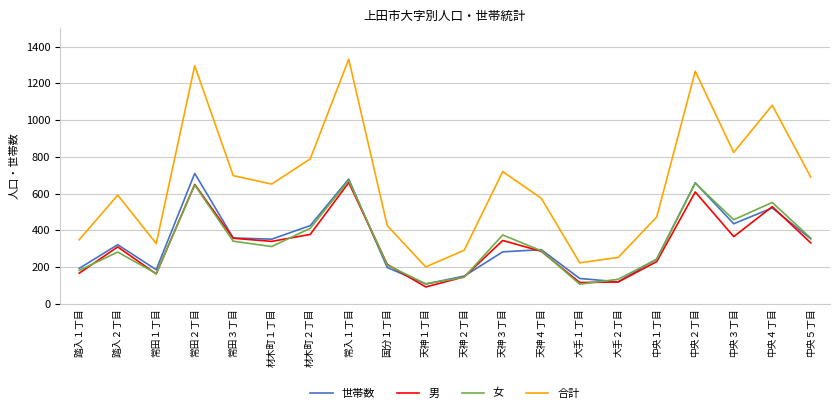

What is the difference between the maximum and second lowest values in the 世帯数 series?

590